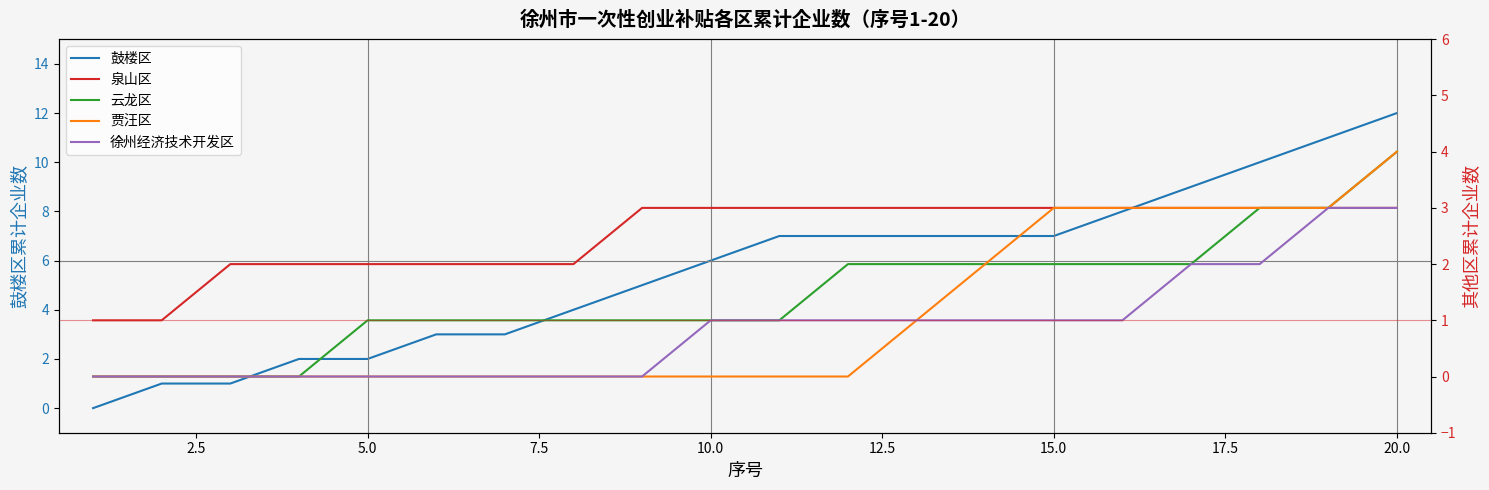

The value of 鼓楼区 at 5.0 is 2. True or false?

True